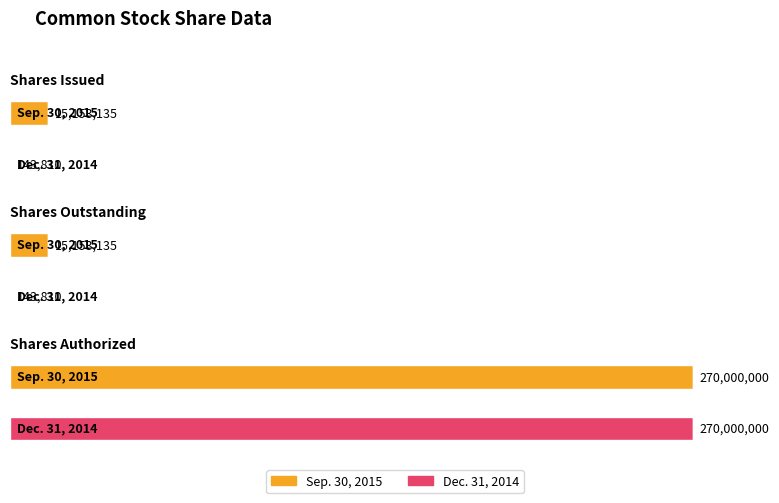

At how many categories does at least one series exceed 195310293?

1